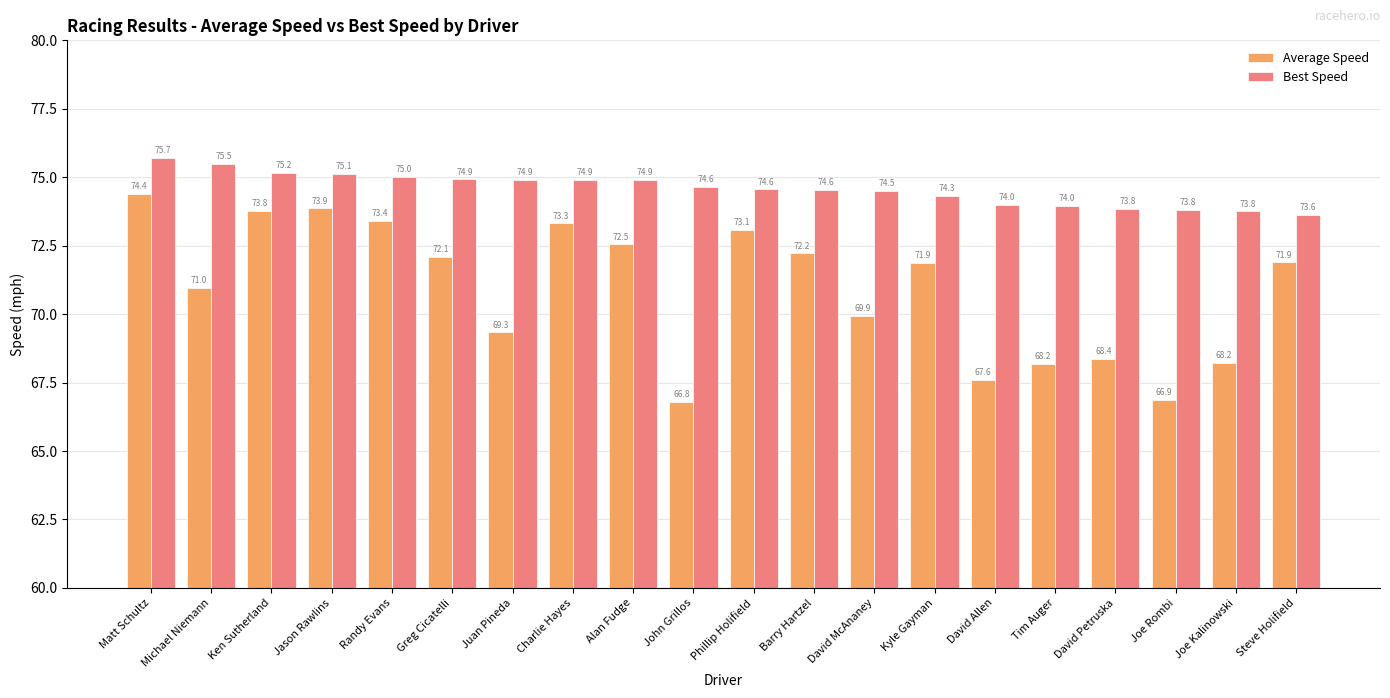

What position from the right is Phillip Holifield?

10